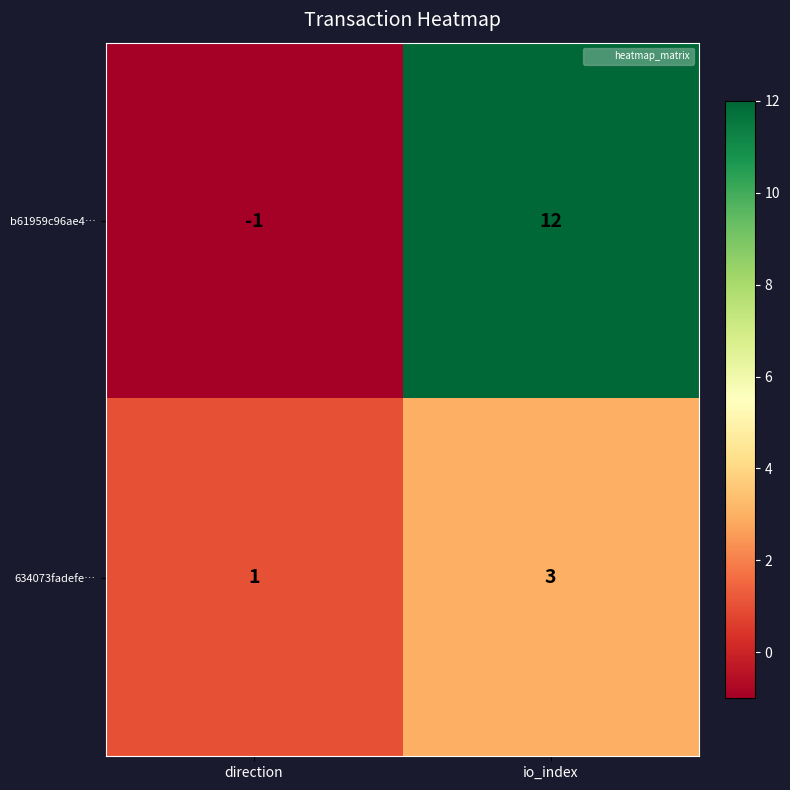

What is the maximum value shown in the chart?

12